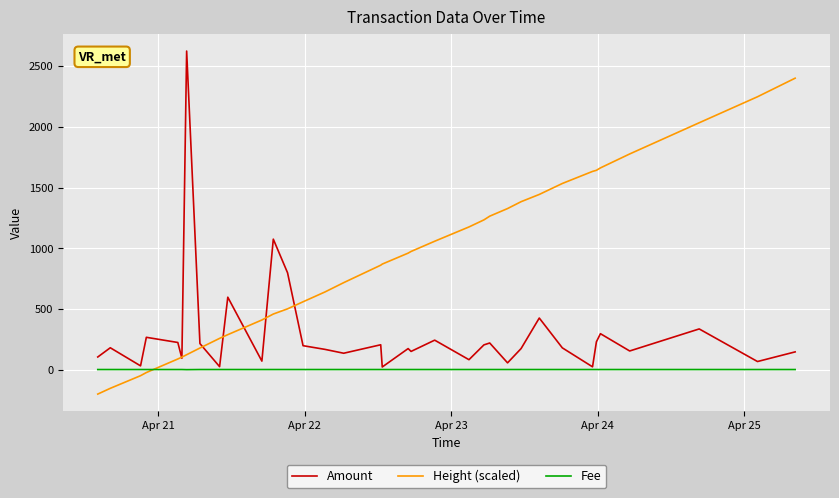

Does the chart have visible grid lines?

Yes